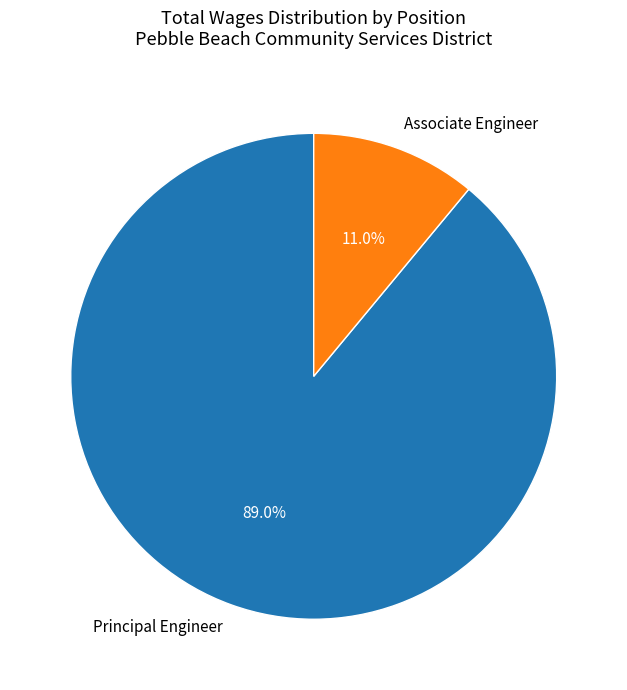

To the nearest percent, what is the difference between the largest and smallest slice percentages?

78%